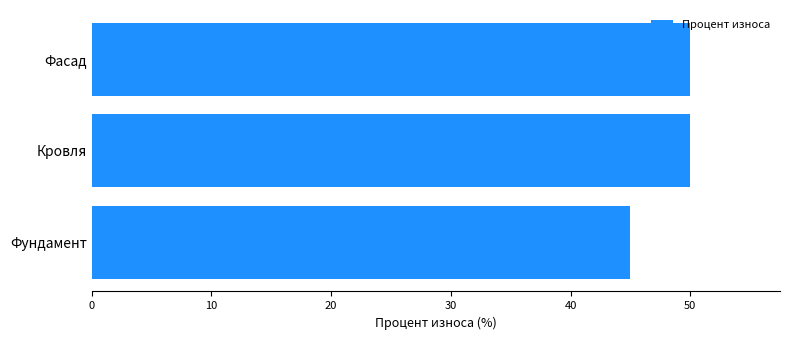

How many series are shown in this chart?

1